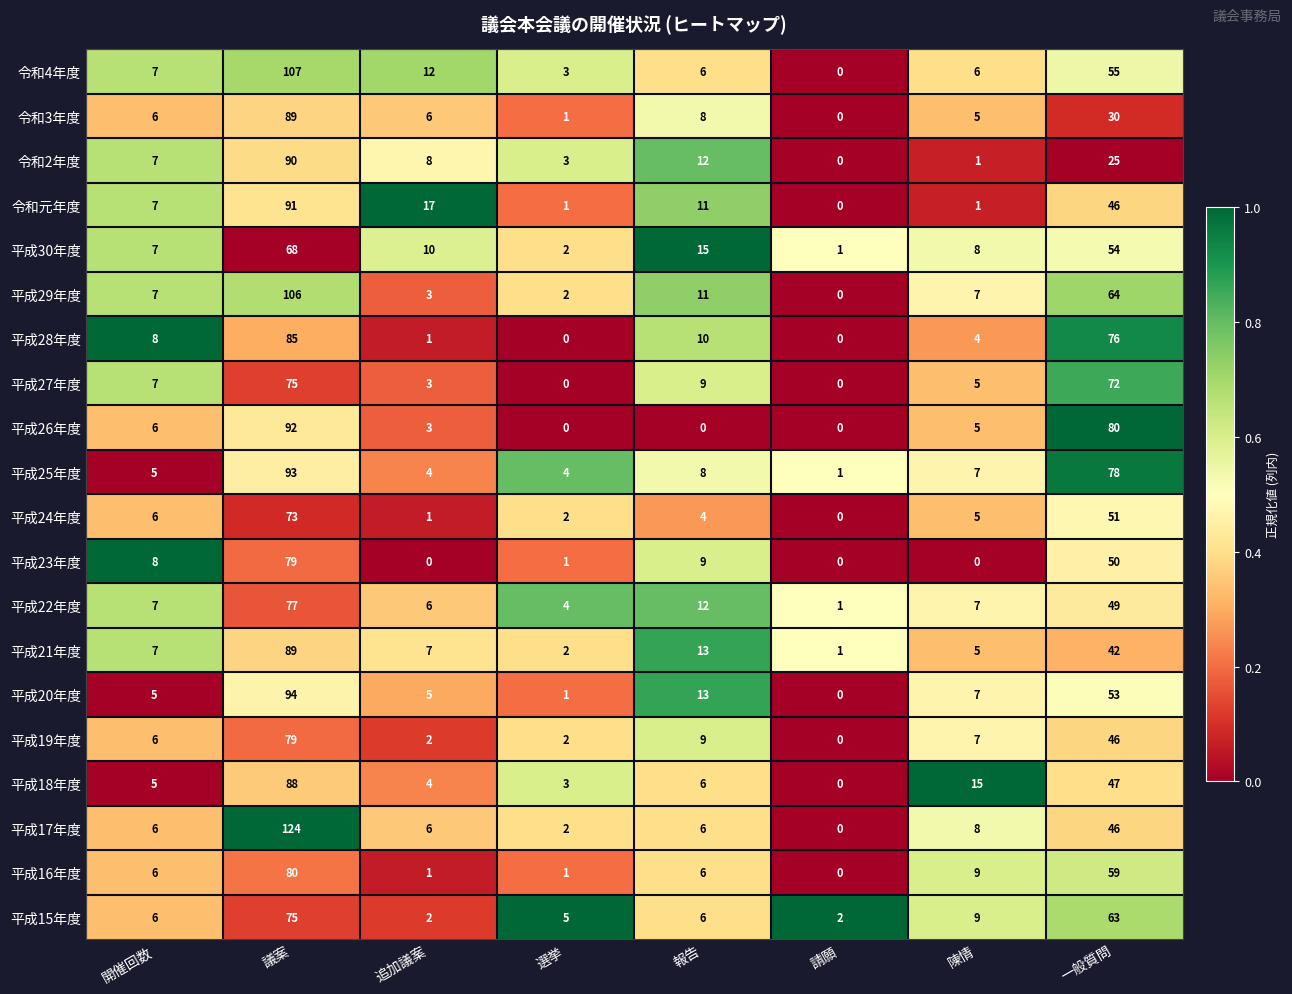

Rank the categories by 平成30年度 value from highest to lowest.

議案, 一般質問, 報告, 追加議案, 陳情, 開催回数, 選挙, 請願